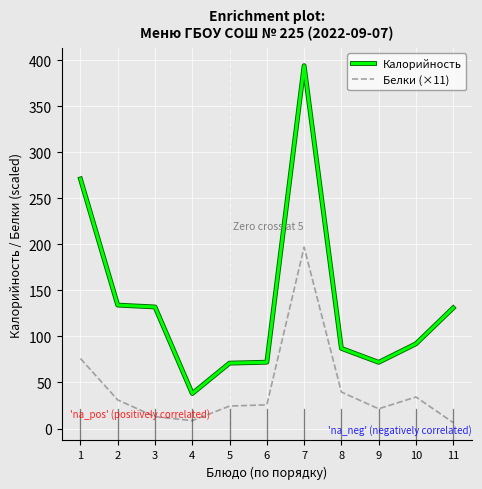

Is the value of Белки (×11) at 7 greater than the value of Калорийность at 9?

Yes